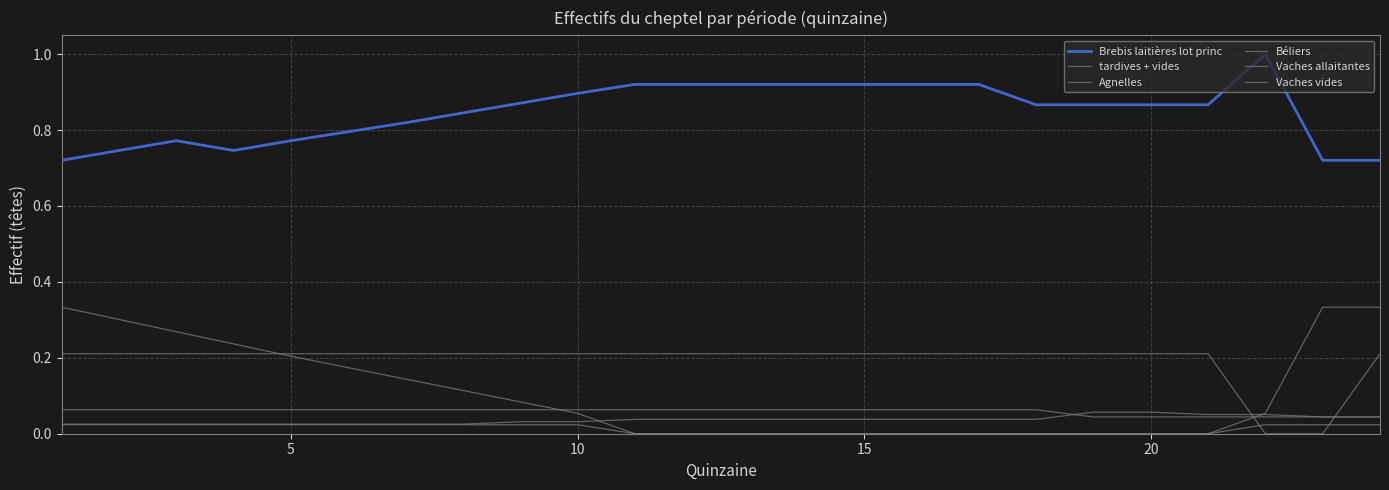

Is this an area chart (filled region under the line)?

No